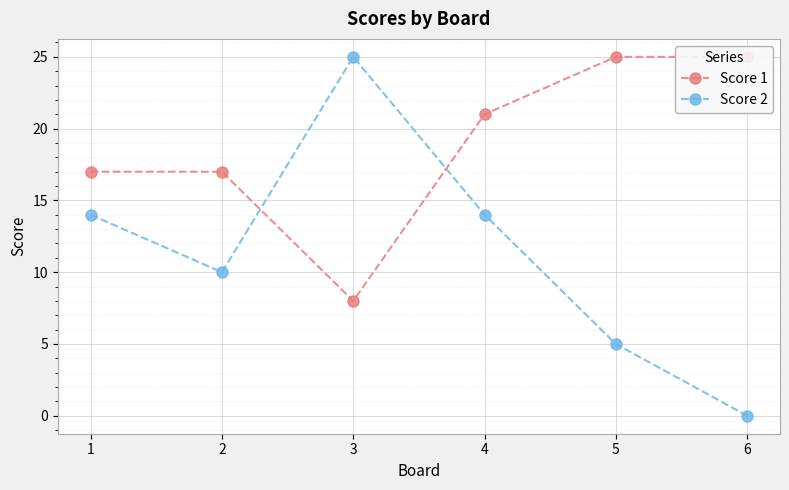

What is the difference between the second highest and minimum values in the Score 2 series?

14